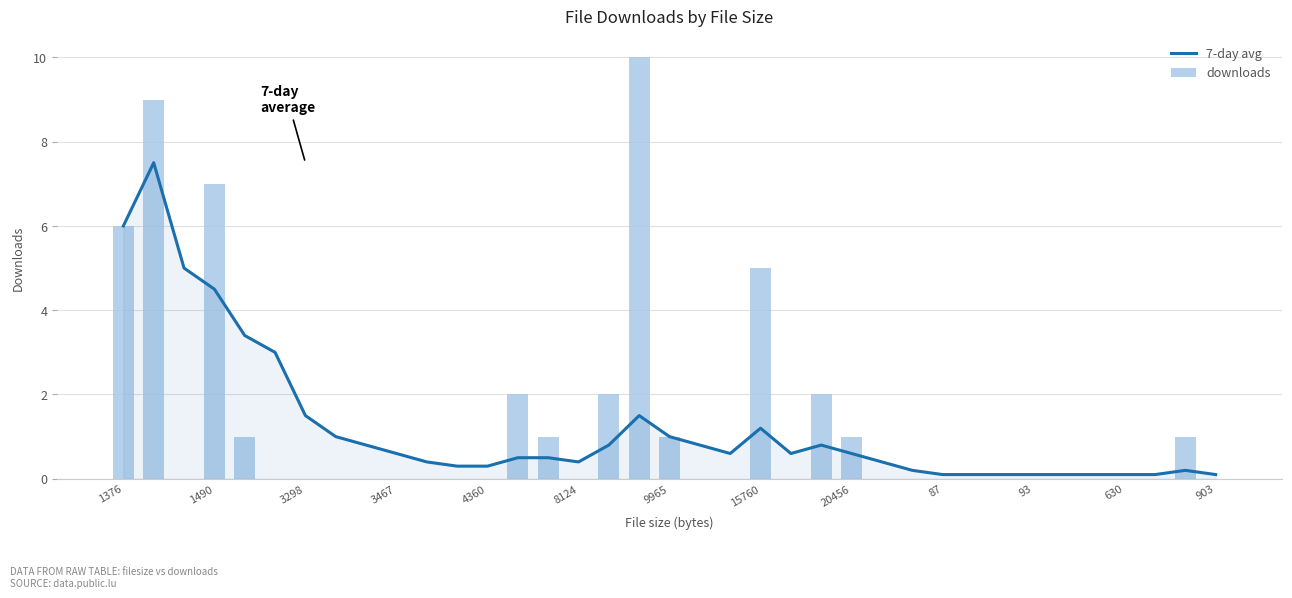

Which has a higher value, 25 or 17?

17